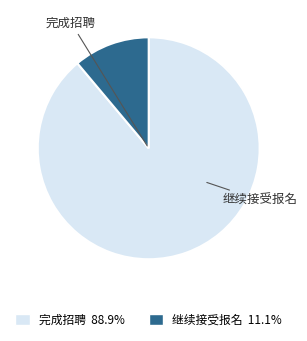

How many slices are in this pie chart?

2